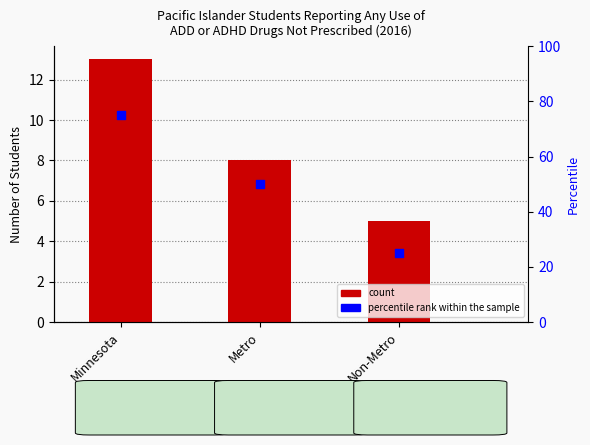

What is the change in value from Minnesota to Metro?

-25